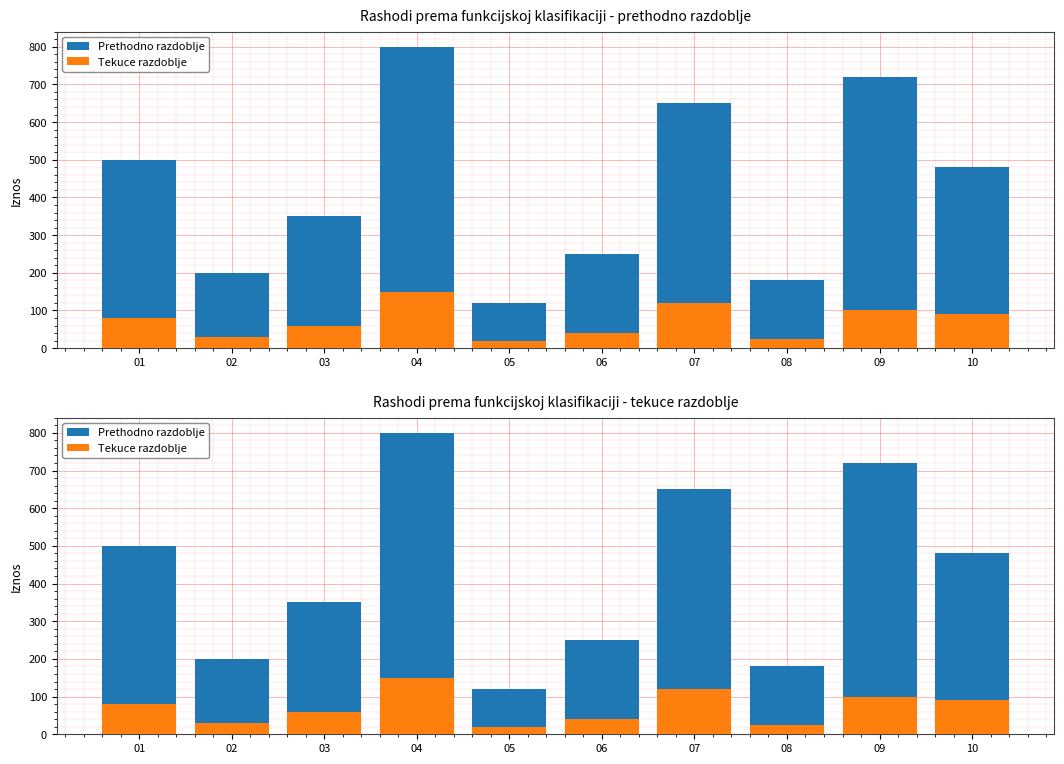

List the series in order of their overall mean, lowest first.

Tekuce razdoblje, Prethodno razdoblje